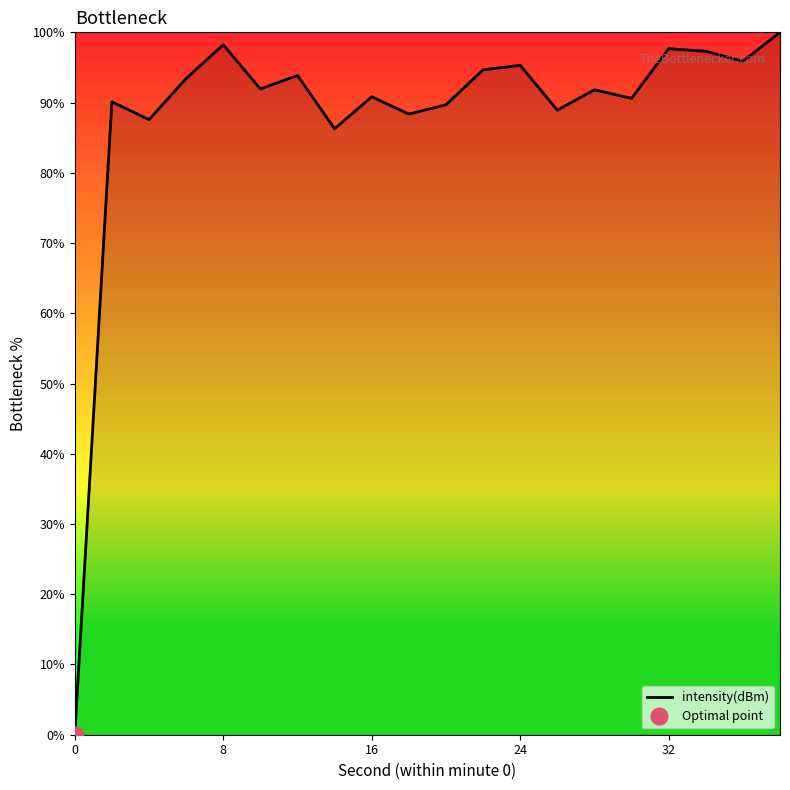

True or false: intensity(dBm) has a value of 0.0 at 0.

True